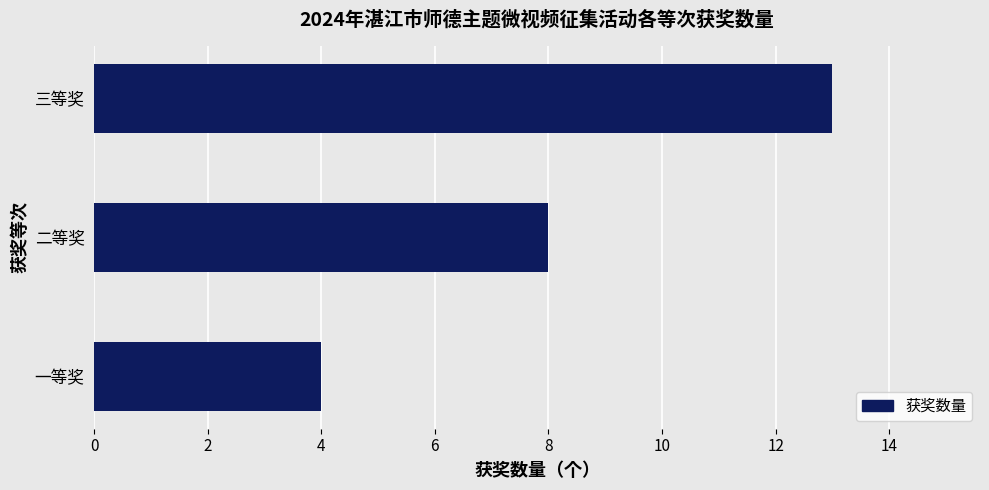

Count the values in the range 4 to 13.

3